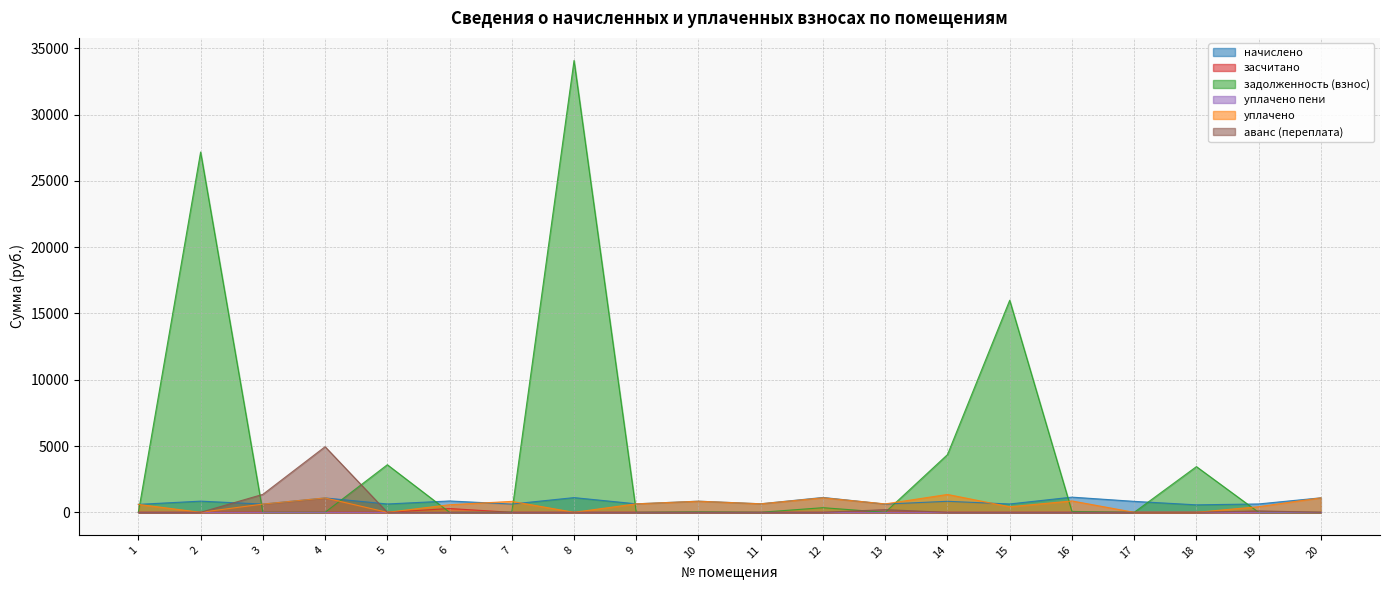

Between 2 and 11, which is larger?

2